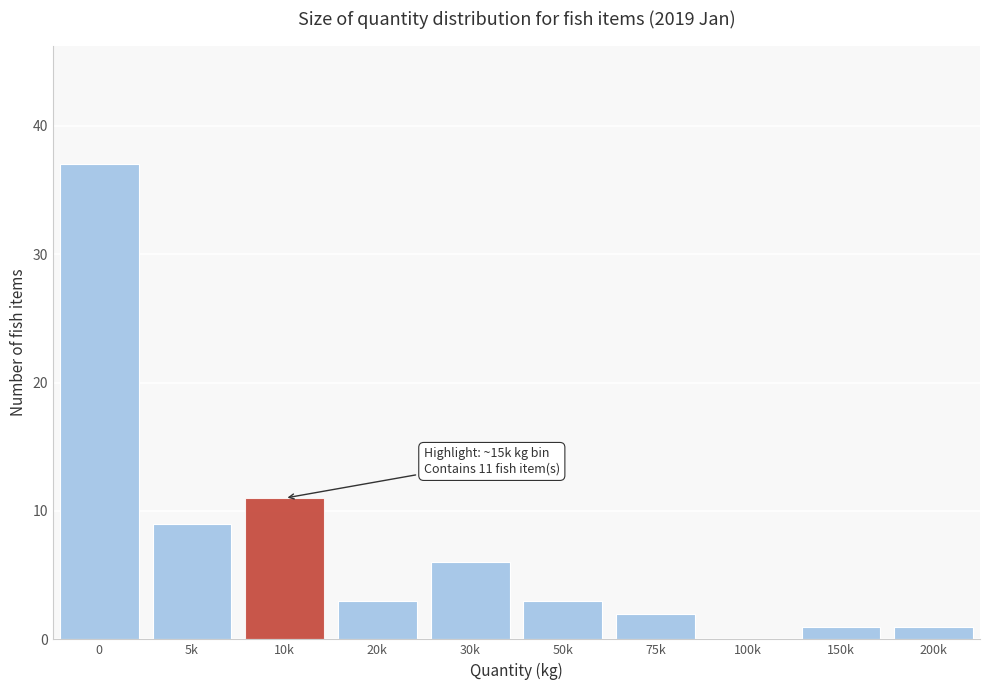

Reading left to right, extract all data points from this chart.

0=37	5k=9	10k=11	20k=3	30k=6	50k=3	75k=2	100k=0	150k=1	200k=1